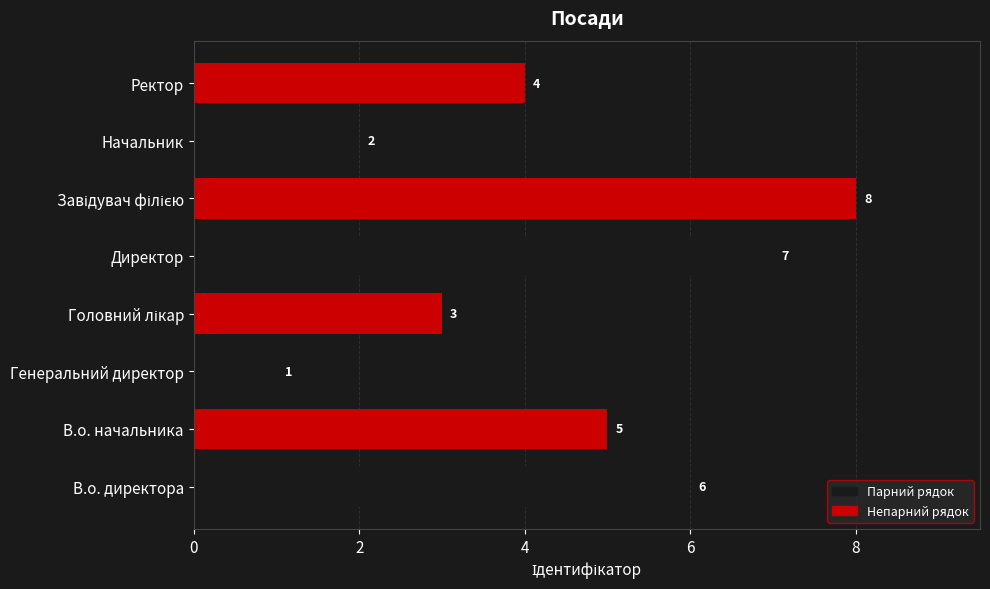

Reading top to bottom, extract all data points from this chart.

4	2	8	7	3	1	5	6